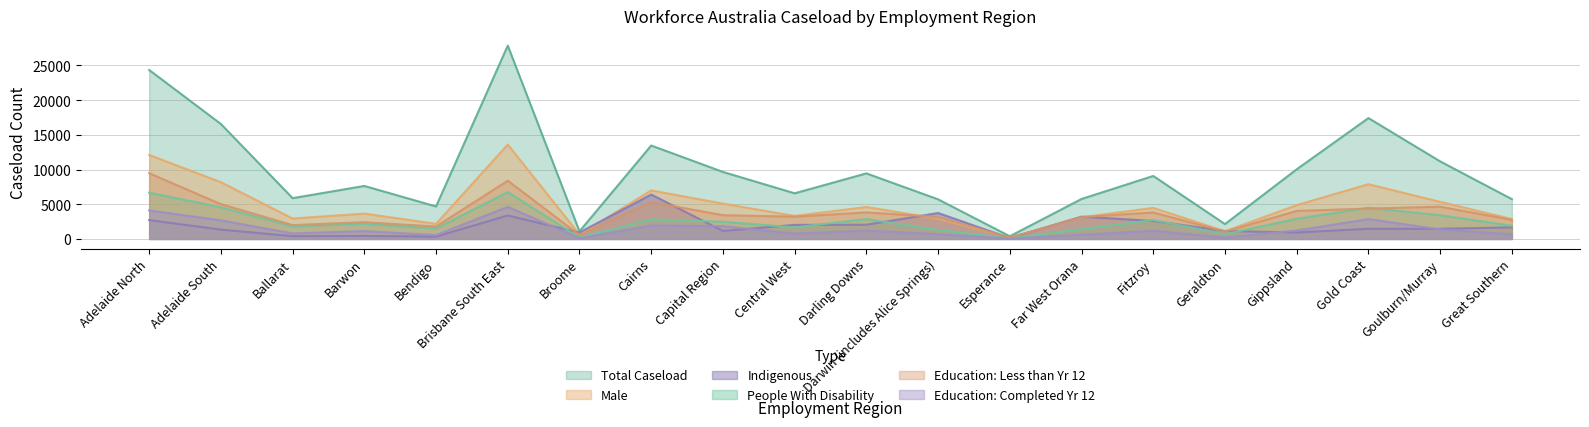

What is the minimum value for Education Completed Year 12?

50